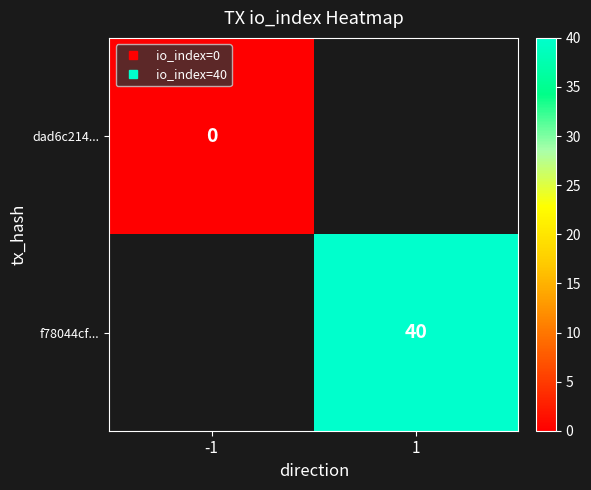

At which category does the chart reach its minimum across all series?

-1